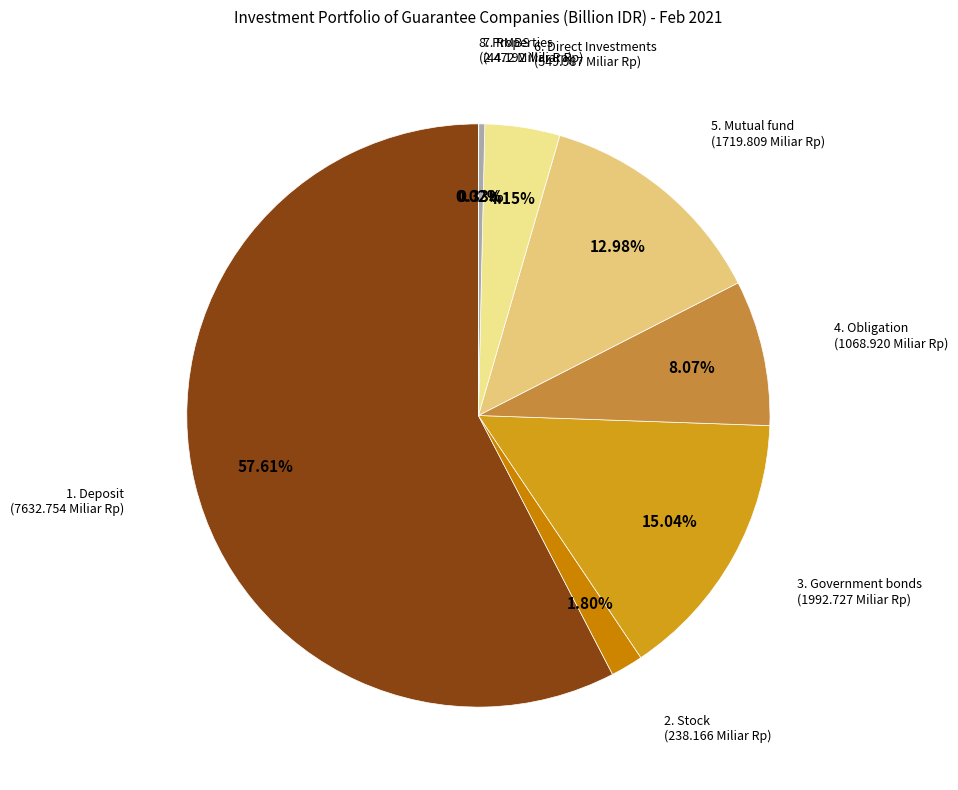

Rank the categories by value from highest to lowest.

1. Deposit, 3. Government bonds, 5. Mutual fund, 4. Obligation, 6. Direct Investments, 2. Stock, 7. RMBS, 8. Properties